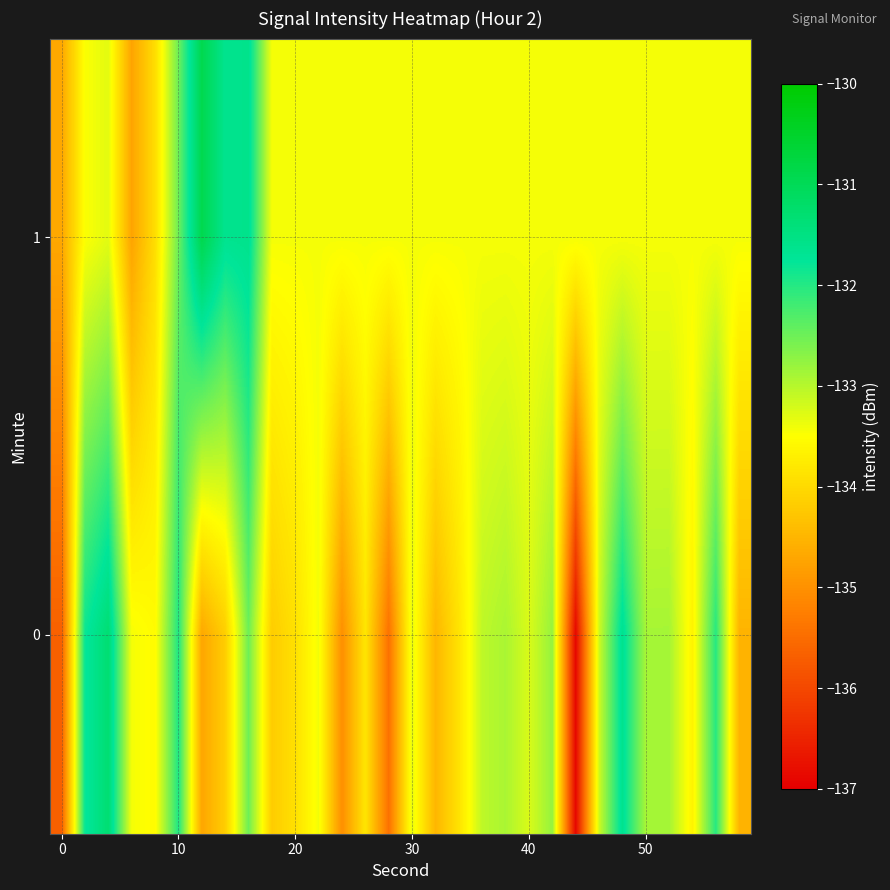

Count the number of categories in the chart.

30